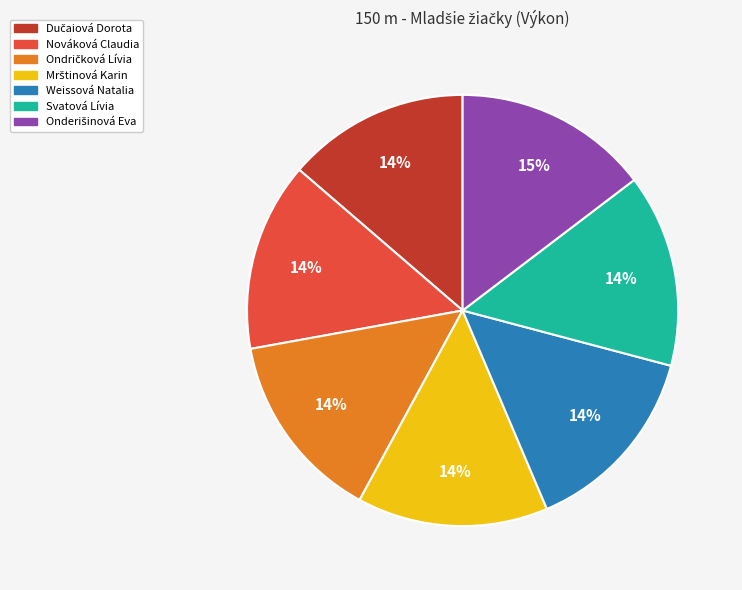

True or false: Weissová Natalia accounts for 1% of the total.

False